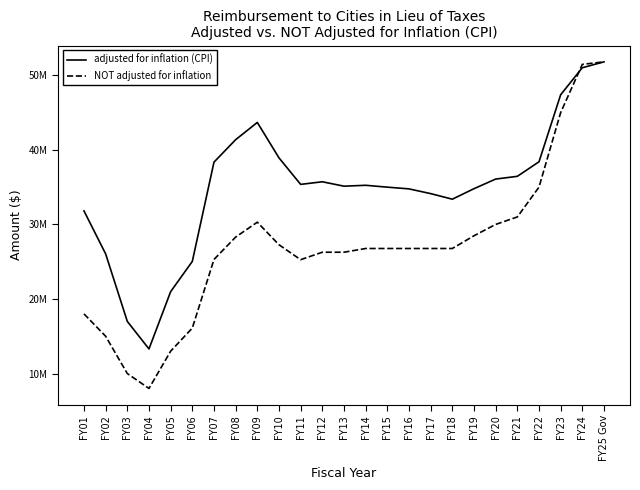

What is the value of the NOT adjusted for inflation point at the 25th from the left?

51800026